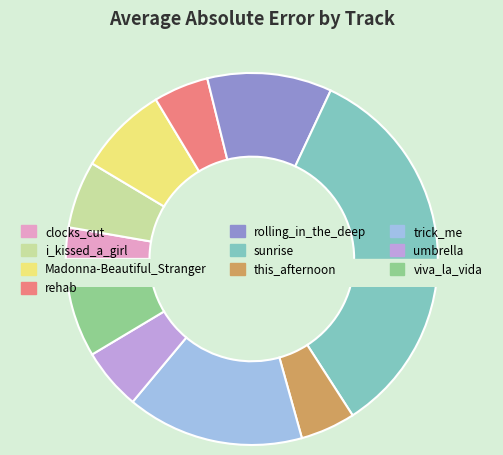

Combined, do rolling_in_the_deep and trick_me account for over 50%?

No